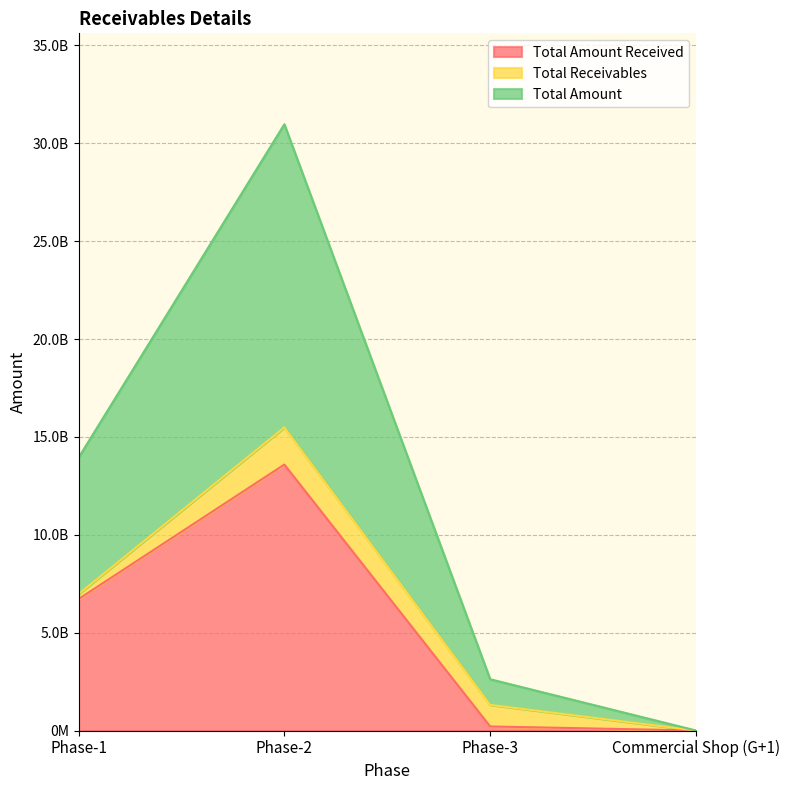

At which label does Total Amount Received reach its peak?

Phase-2